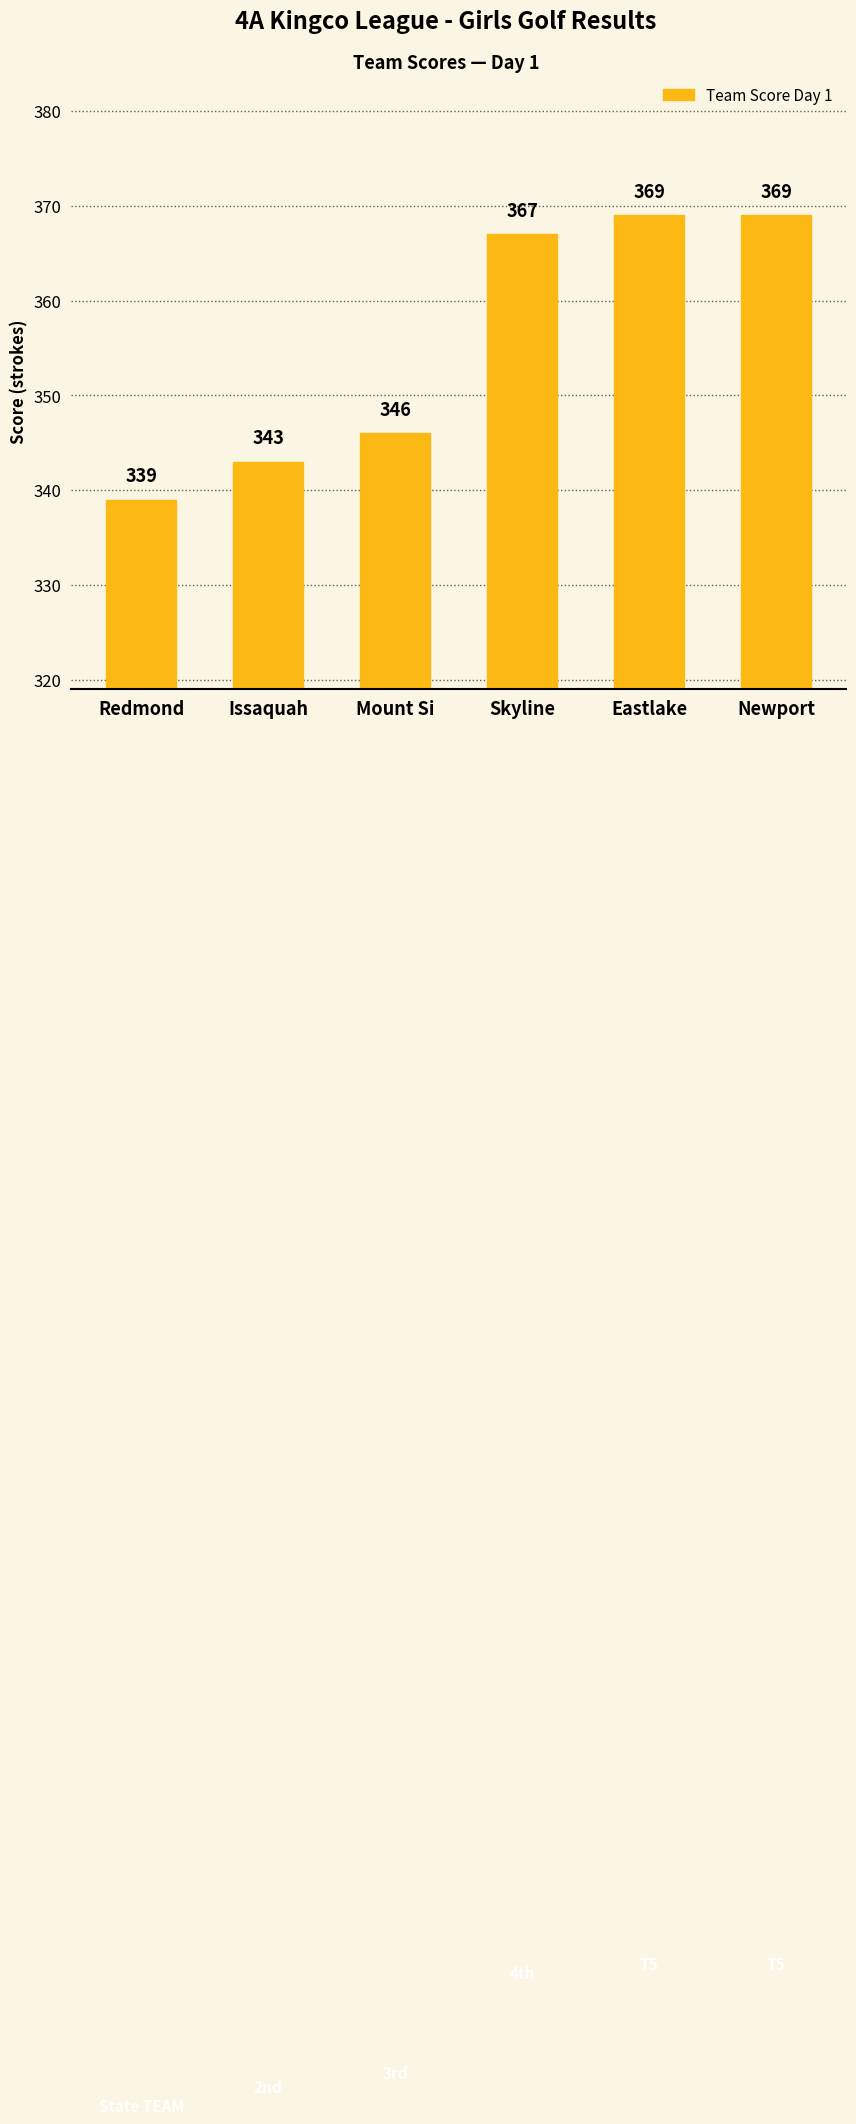

At which label is the value closest to 354?

Mount Si